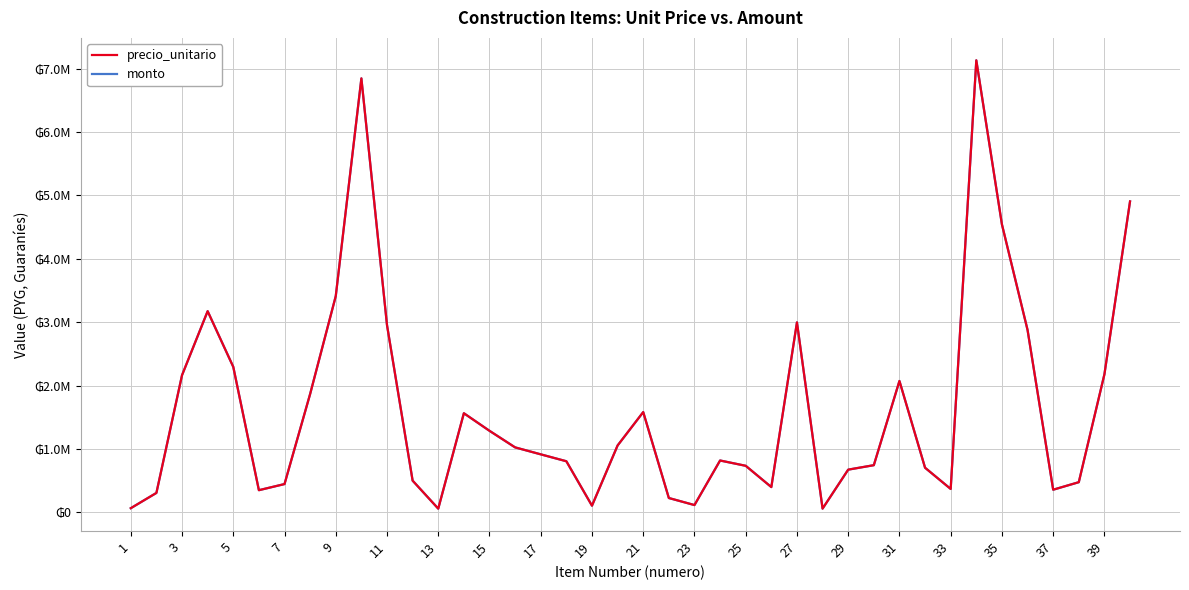

True or false: precio_unitario and monto cross at least once.

False